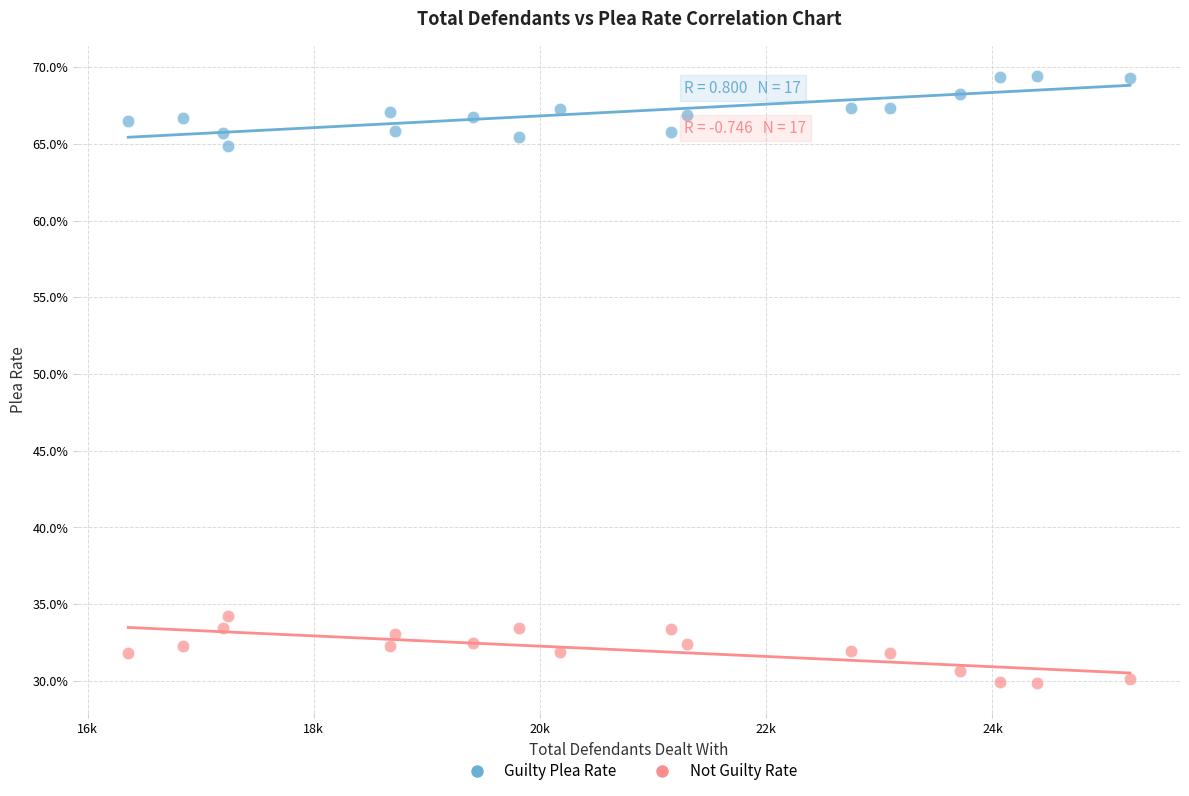

What are all the series names shown in the legend?

Guilty Plea Rate, Not Guilty Rate